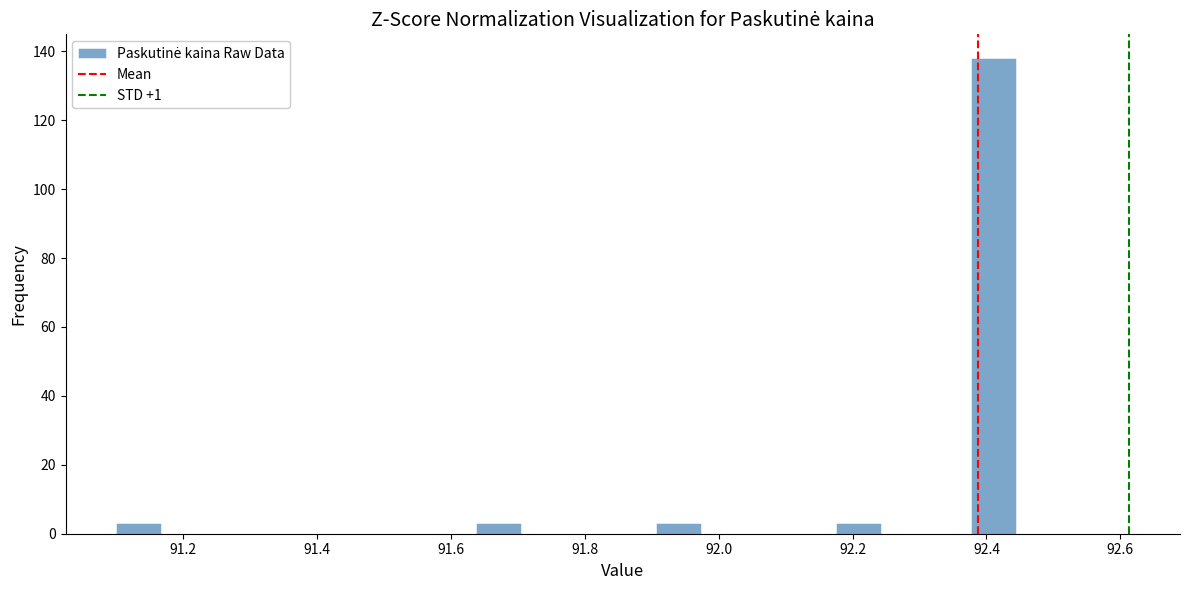

Around what value on the x-axis is the tallest bar? Give the approximate position of its centre, as read against the axis.

92.42